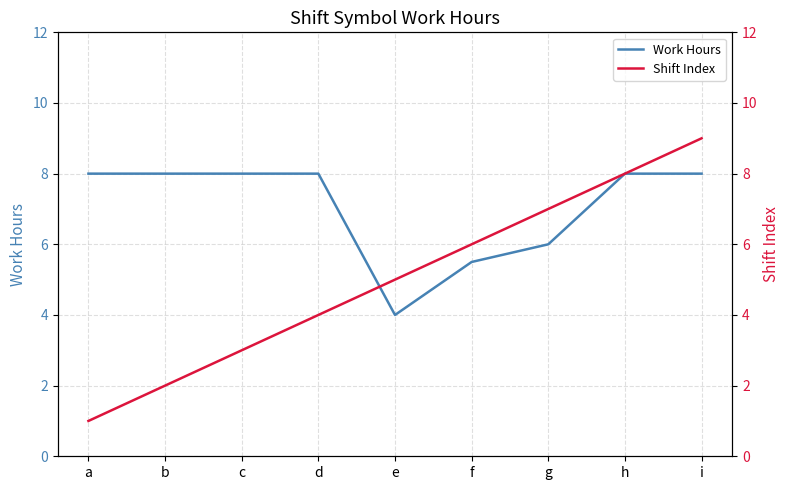

What is the sum of all Shift Index values?

45.0